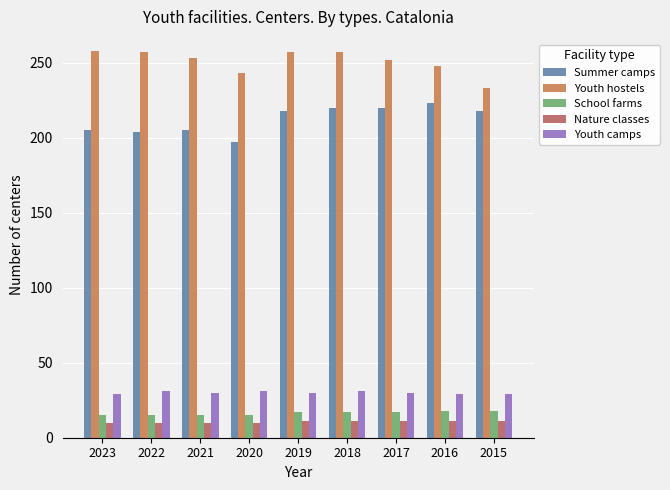

What is the minimum value for Youth hostels?

233